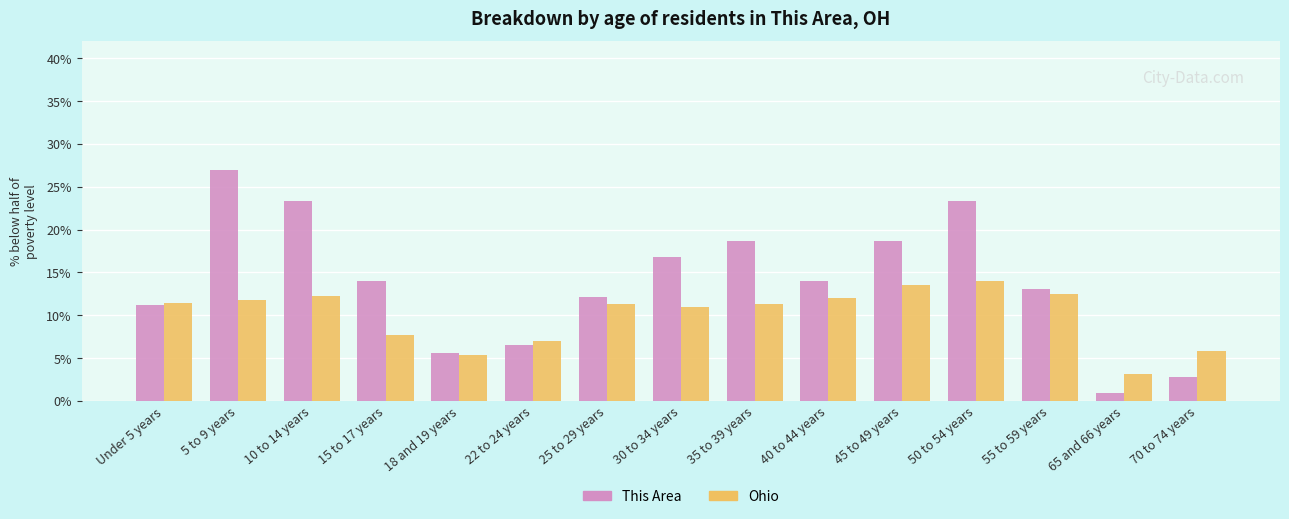

Is it true that This Area equals 14.0 at 40 to 44 years?

True